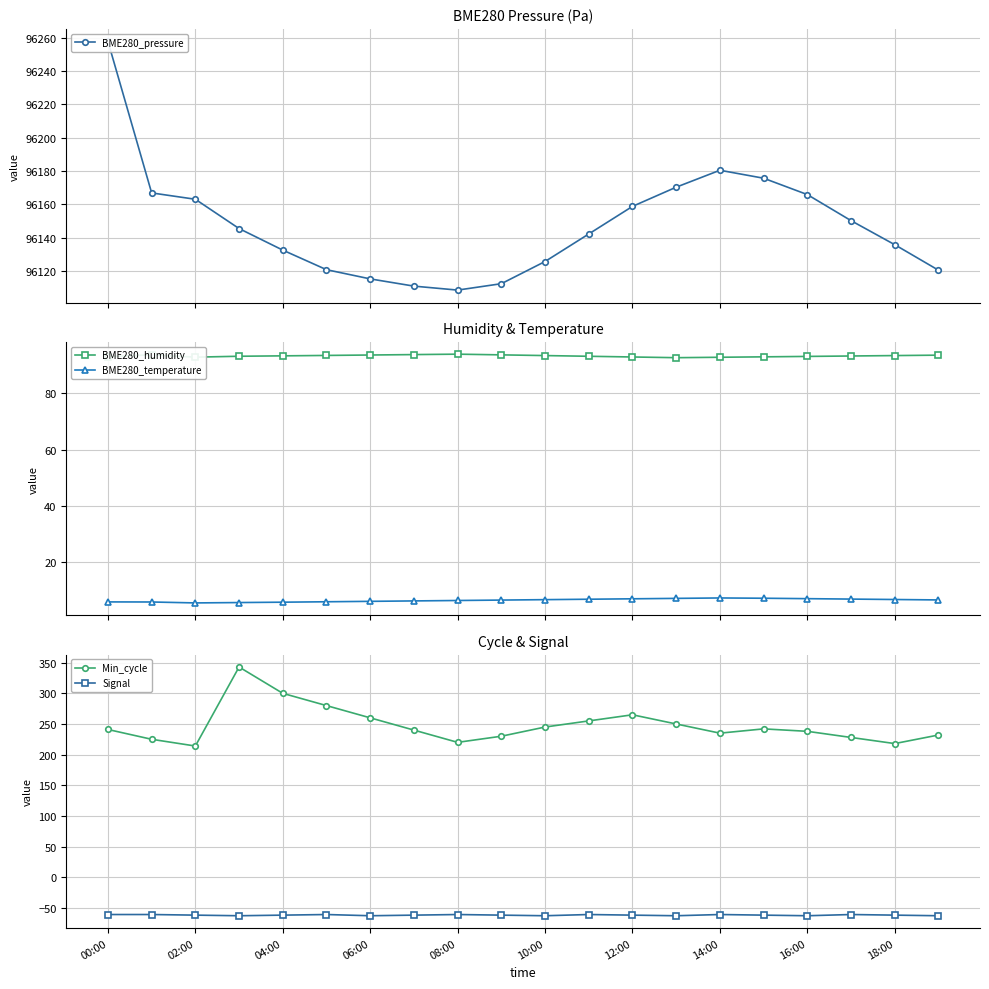

What is the value of the BME280_humidity point at the 15th from the left?

92.8